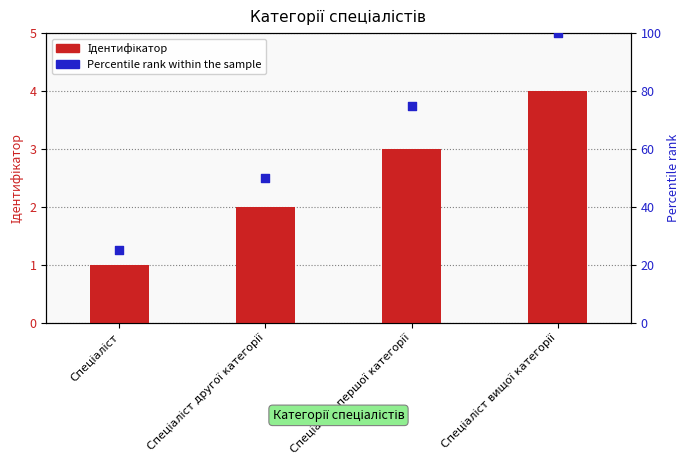

At how many categories does at least one series exceed 14?

4